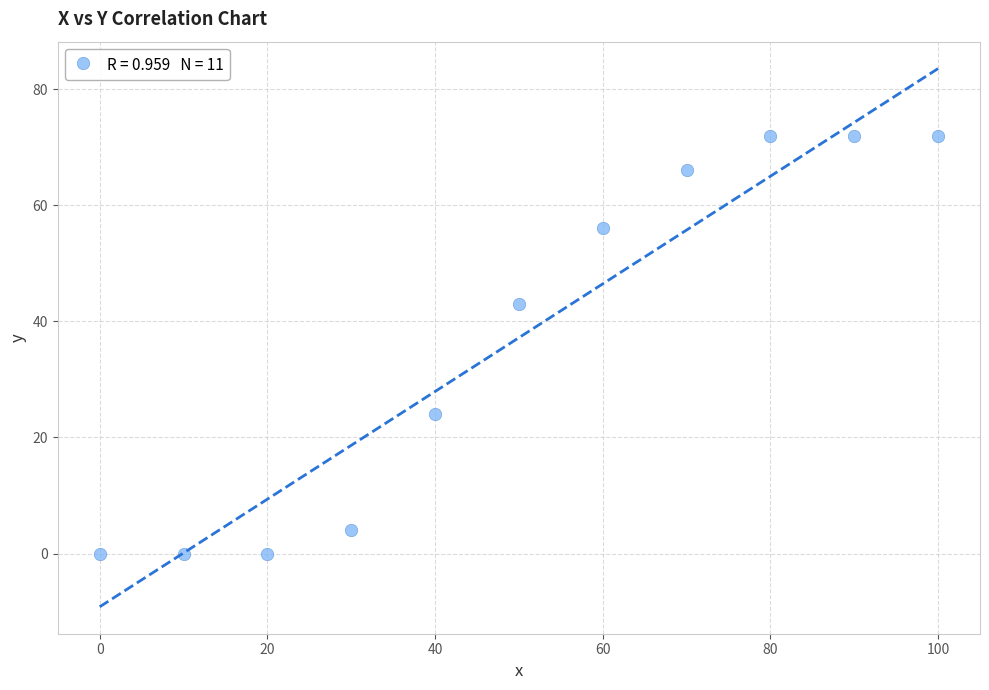

What Y value in the scatter plot is closest to 36?

43